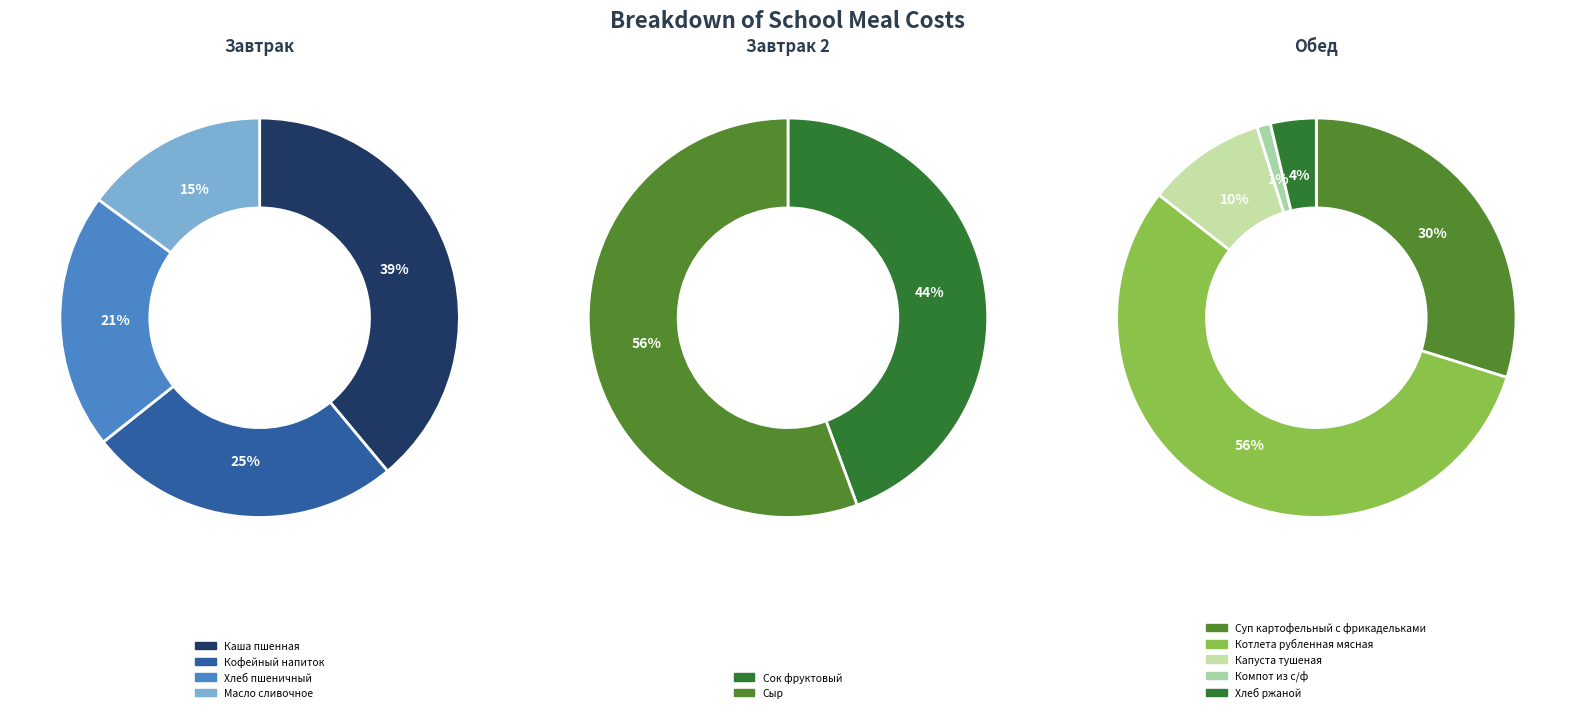

Combined, do Суп картофельный с фрикадельками and Каша пшенная account for over 50%?

No